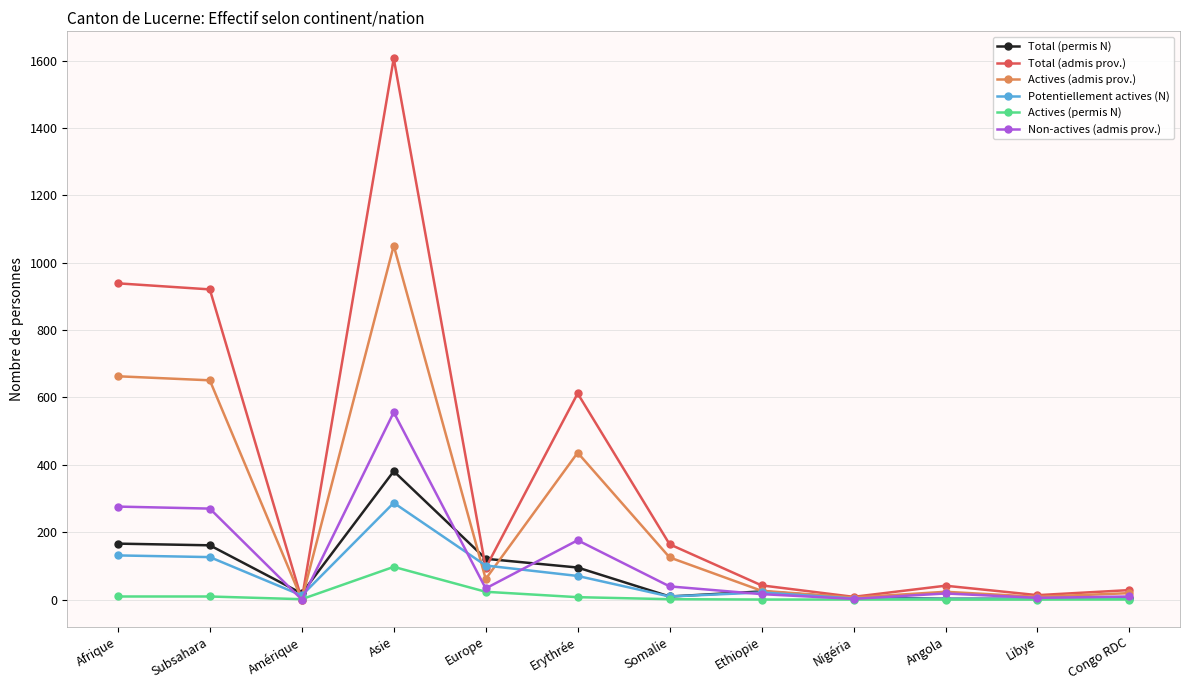

At which label does Actives (admis prov.) reach its peak?

Asie